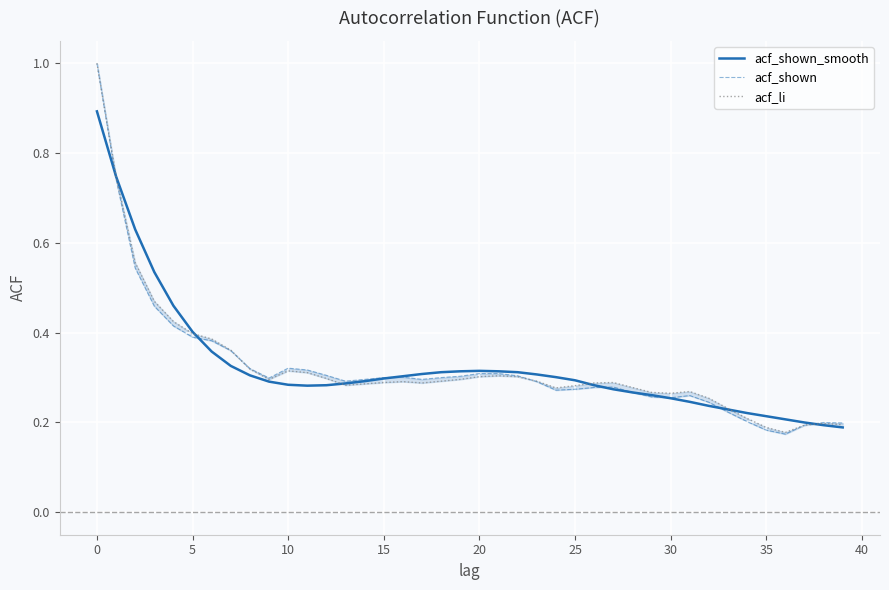

How many intersections are there between acf_li and acf_shown?

2